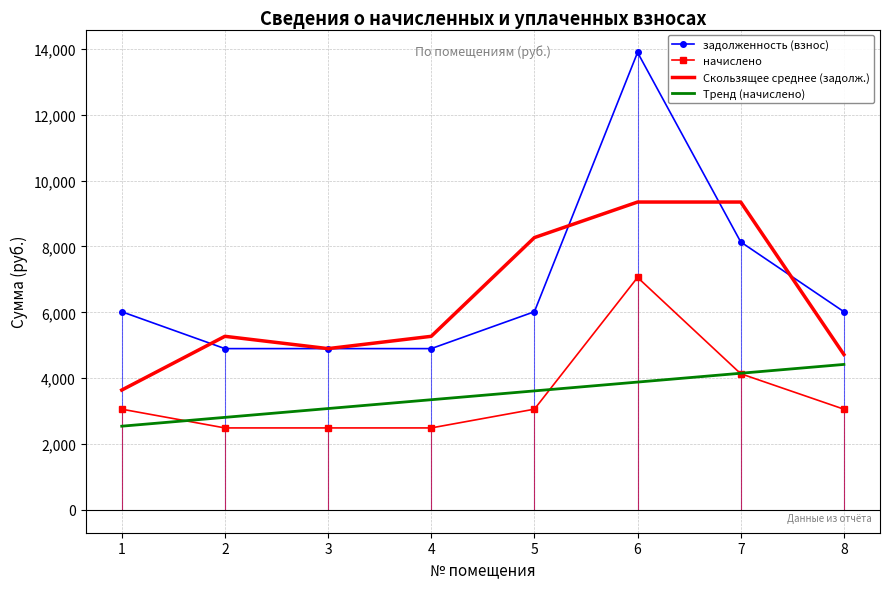

How many times do Скользящее среднее (задолж.) and задолженность (взнос) cross each other?

4